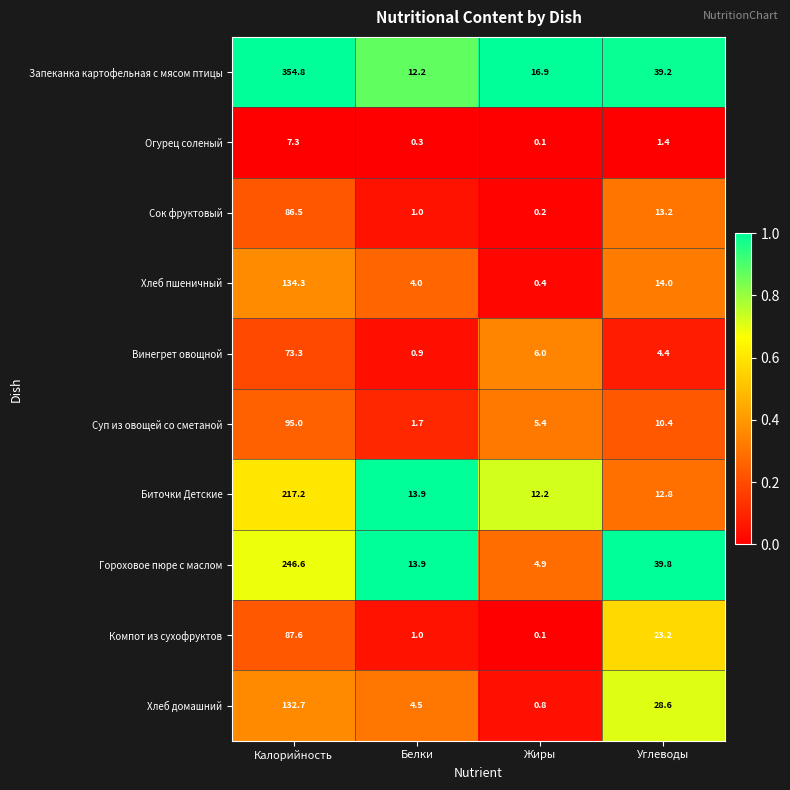

At how many categories does at least one series exceed 0?

4